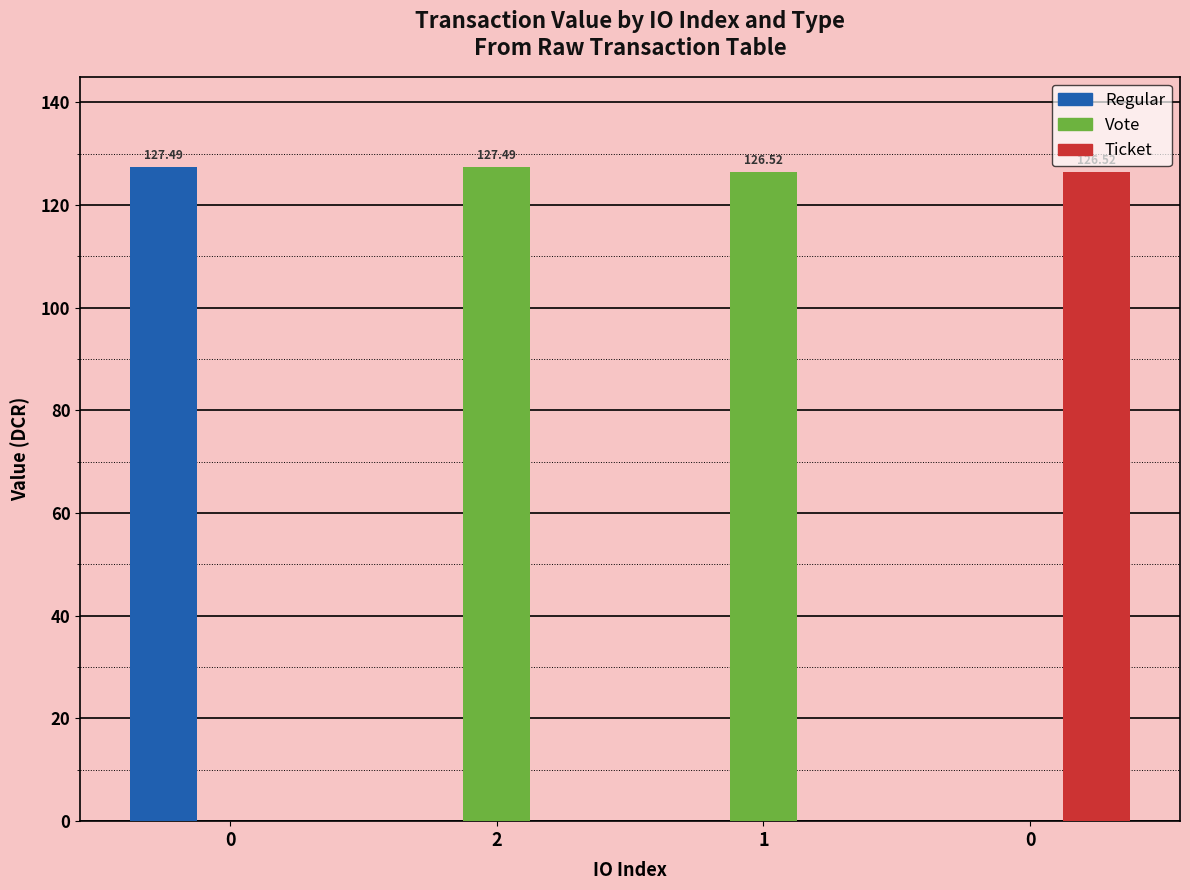

Count the number of data series in this chart.

3